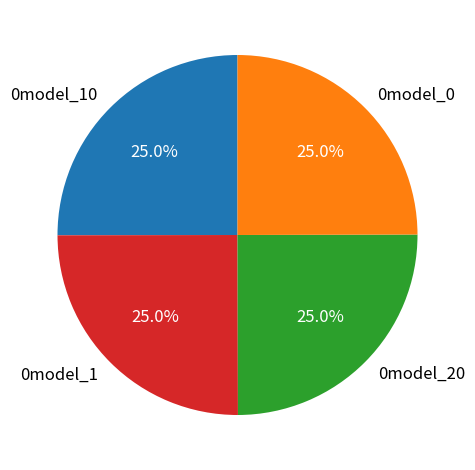

To the nearest percent, what is the average slice percentage?

25%